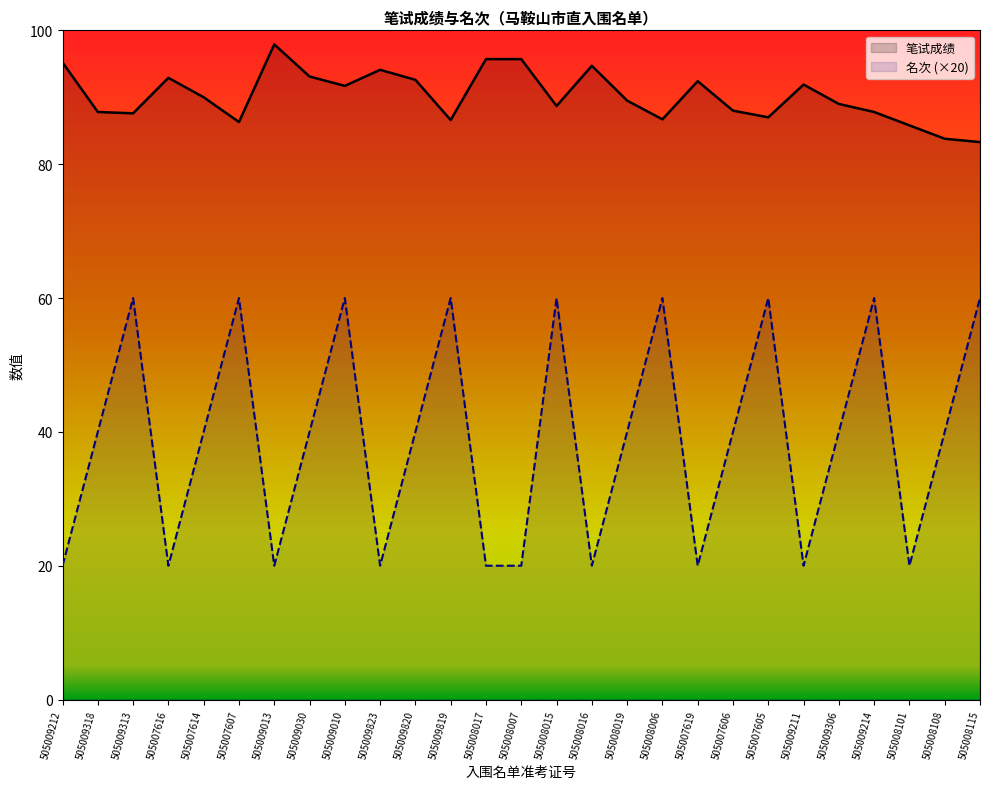

Does the chart display data point markers on the line(s)?

No